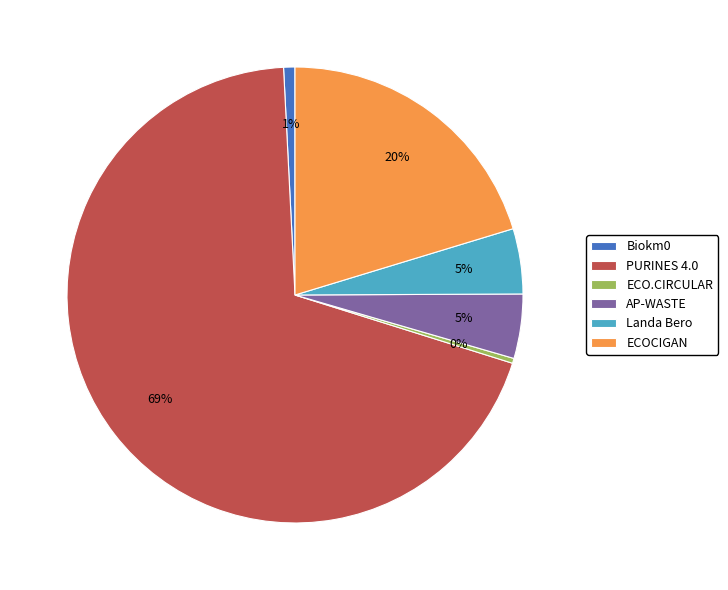

To the nearest percent, what is the average slice percentage?

17%